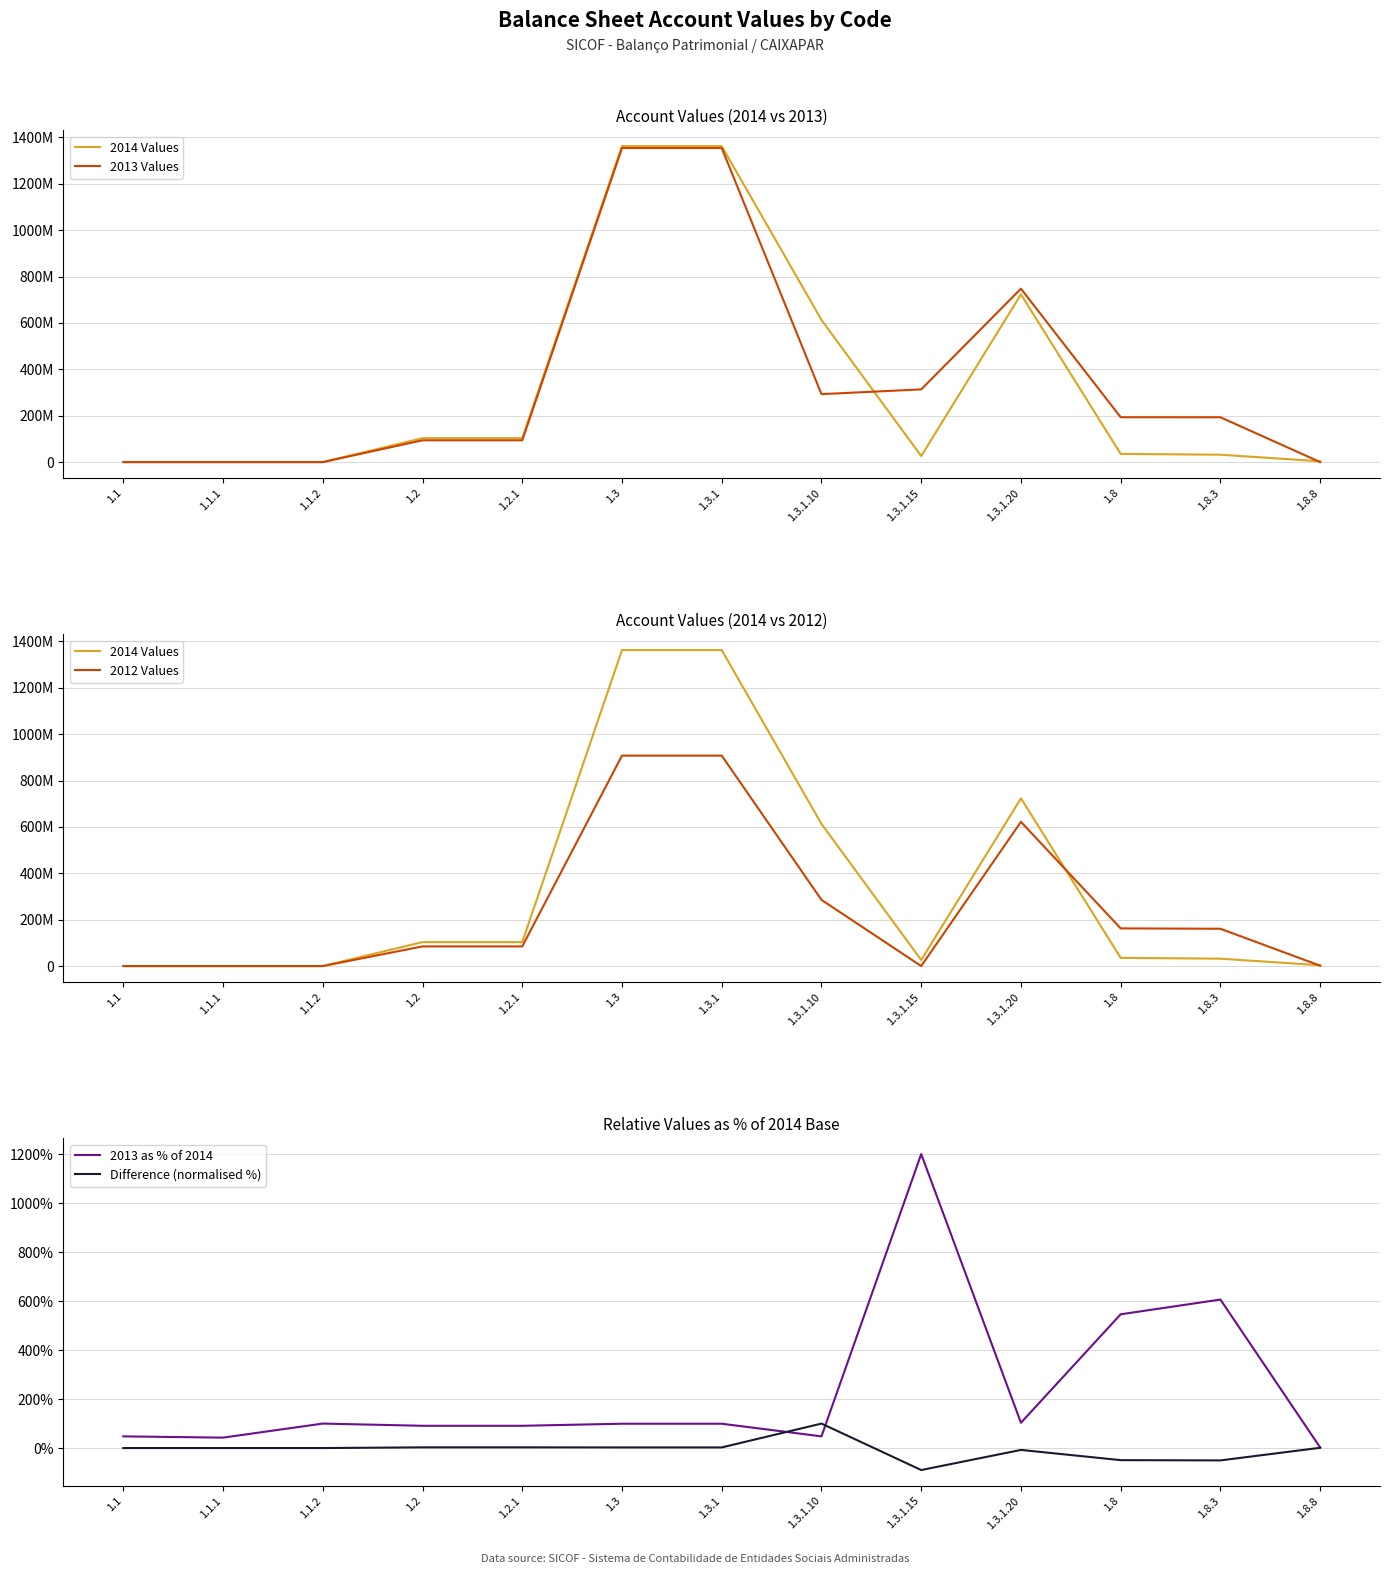

Which series has the largest range (max minus min)?

2014 Values